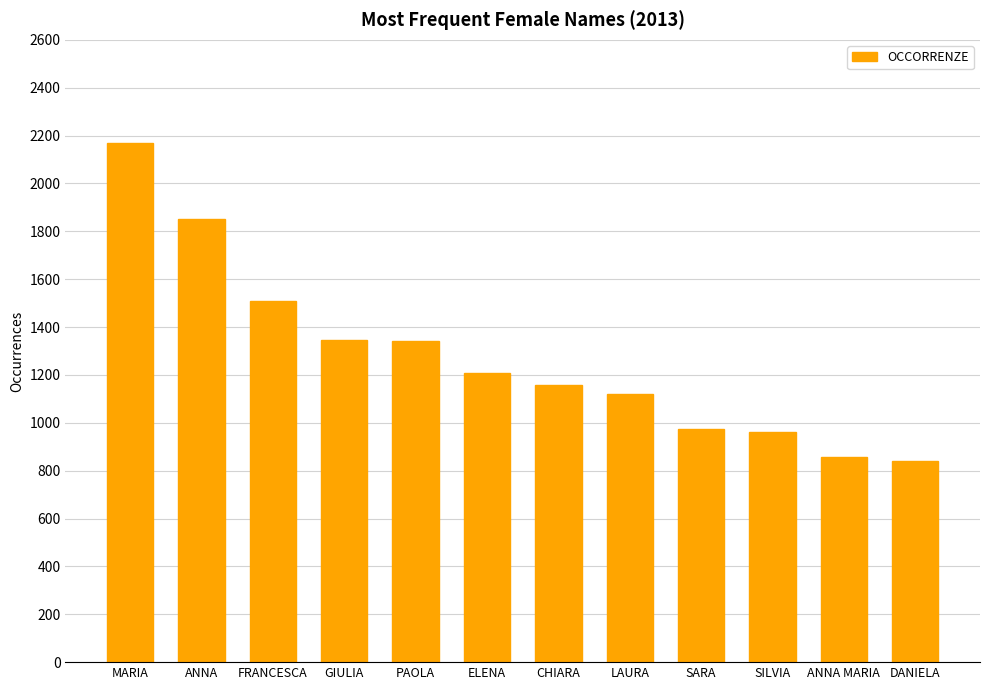

What is the change in value from FRANCESCA to LAURA?

-388